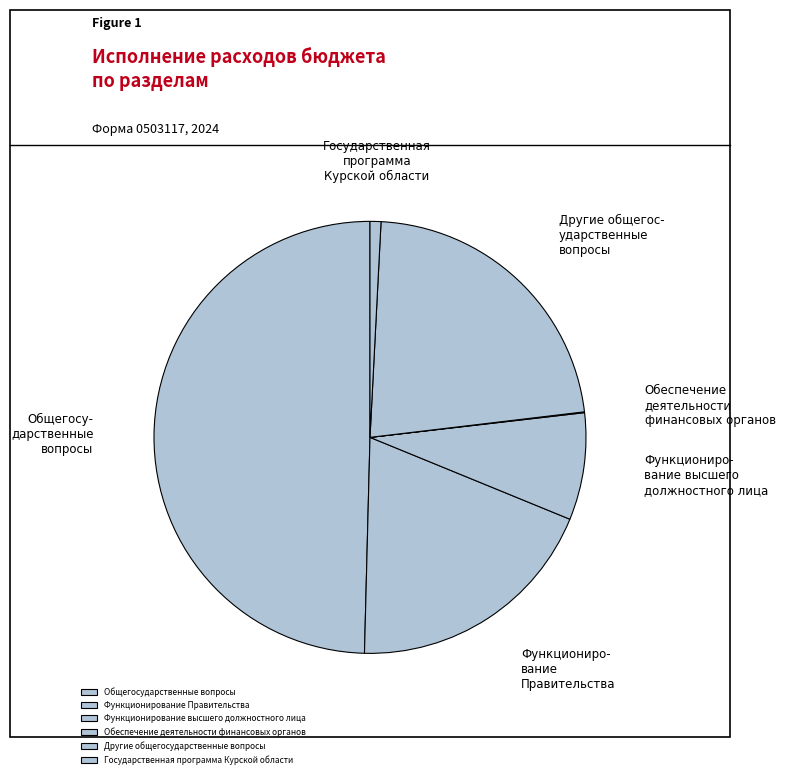

Is it true that Обеспечение деятельности финансовых органов is 0% of the pie?

True